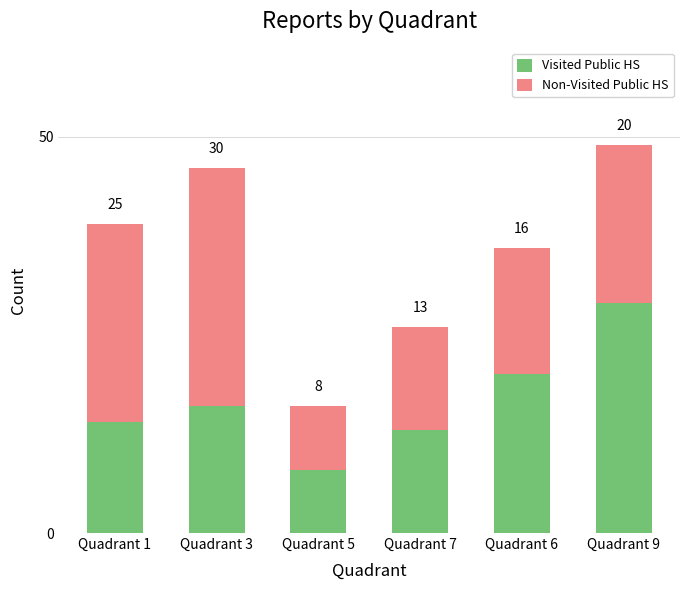

What is the difference between the Visited Public HS values at Quadrant 6 and Quadrant 7?

7